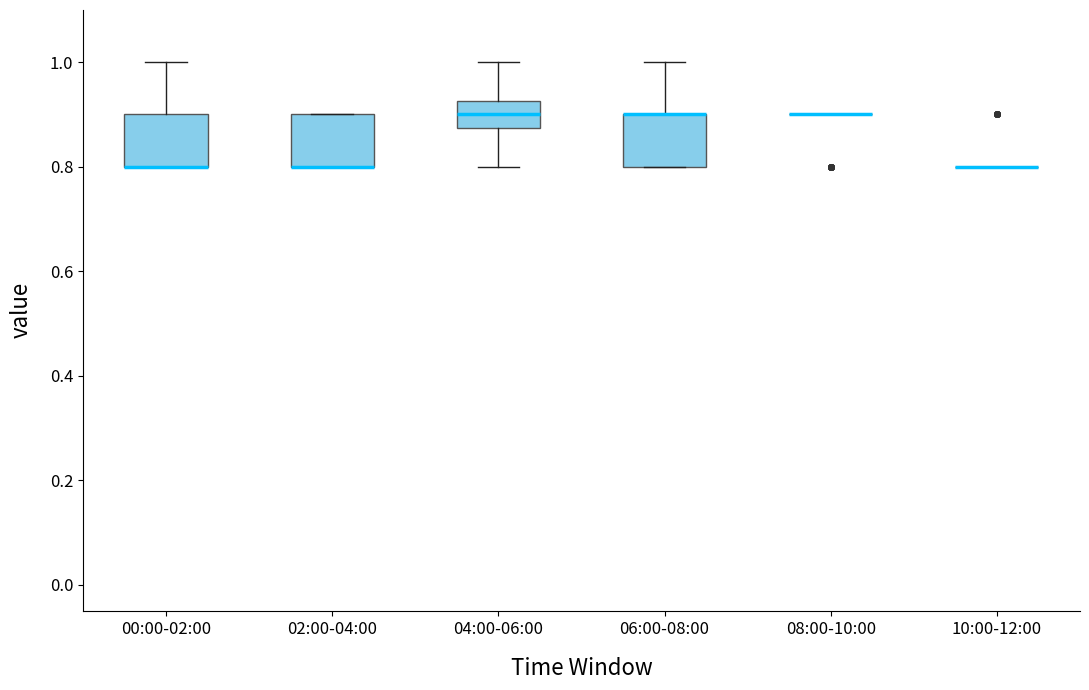

Reading left to right, read every box against the y-axis: the position of its median line, the range the box covers, and the ends of its whiskers. The values are not printed on the chart, so give them approximately, as read against the axis.

00:00-02:00: median 0.80 (drawn on the box's lower edge), box 0.80 to 0.90, whiskers 0.80 to 1.00
02:00-04:00: median 0.80 (drawn on the box's lower edge), box 0.80 to 0.90, whiskers 0.80 to 0.90
04:00-06:00: median 0.90, box 0.88 to 0.92, whiskers 0.80 to 1.00
06:00-08:00: median 0.90 (drawn on the box's upper edge), box 0.80 to 0.90, whiskers 0.80 to 1.00
08:00-10:00: box collapsed to a line at 0.90, whiskers 0.90 to 0.90
10:00-12:00: box collapsed to a line at 0.80, whiskers 0.80 to 0.80